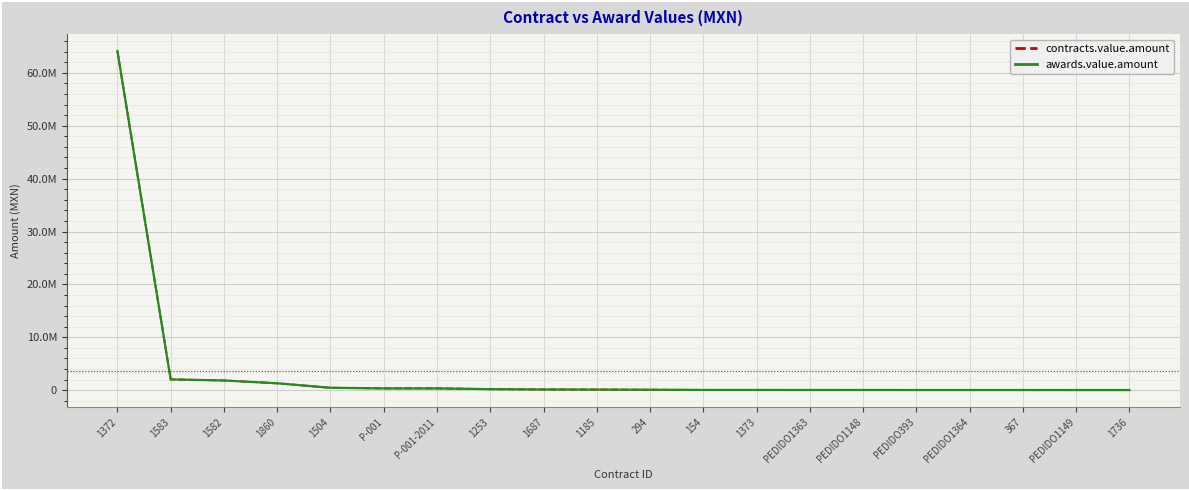

Reading right to left, what are all the values shown in this chart?

contracts.value.amount: 1736=12762.8	PEDIDO1149=12772.0	367=13695.0	PEDIDO1364=15128.0	PEDIDO393=17240.0	PEDIDO1148=22320.0	PEDIDO1363=24460.0	1373=28380.0	154=31831.8	294=68034.0	1185=100000.0	1687=121196.8	1253=180000.0	P-001-2011=325825.0	P-001=325825.0	1504=441164.0	1860=1289999.6	1582=1823908.4	1583=2025000.0	1372=64117670.6
awards.value.amount: 1736=12762.8	PEDIDO1149=12772.0	367=13695.0	PEDIDO1364=15128.0	PEDIDO393=17240.0	PEDIDO1148=22320.0	PEDIDO1363=24460.0	1373=28380.0	154=31831.8	294=68034.0	1185=100000.0	1687=121196.8	1253=180000.0	P-001-2011=325825.0	P-001=325825.0	1504=441164.0	1860=1289999.6	1582=1823908.4	1583=2025000.0	1372=64117670.6